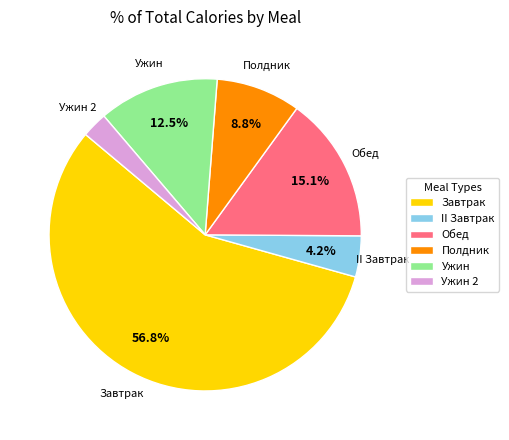

To the nearest percent, what is the difference between the largest and smallest slice percentages?

54%